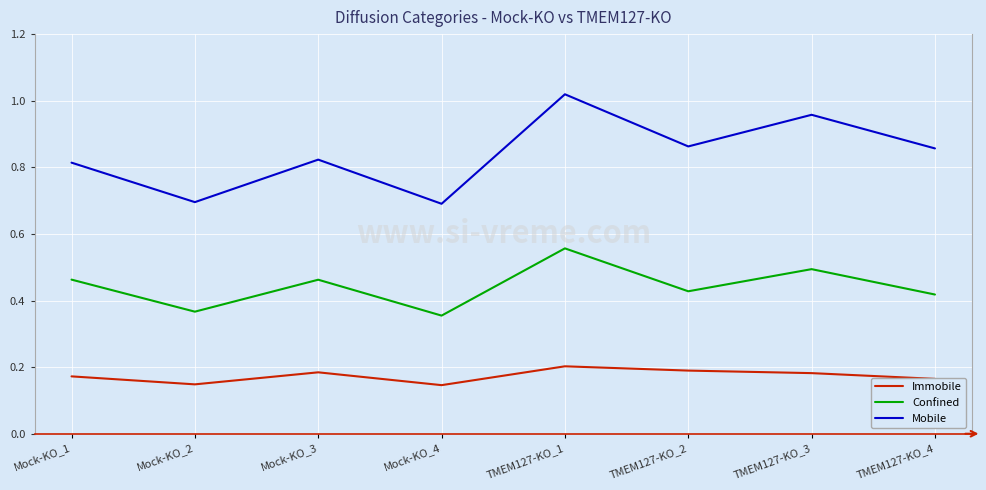

Is this an area chart (filled region under the line)?

No